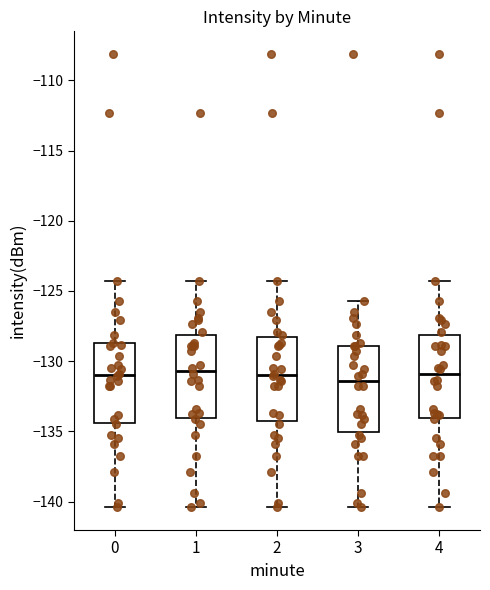

Reading left to right, transcribe this box plot: for each box, give where its median line is, the range the box spans, and where its two whiskers end, as read against the y-axis. The values are not printed on the chart, so give them approximately, as read against the axis.

0: median -131.0, box -134.5 to -128.5, whiskers -140.5 to -124.5
1: median -130.5, box -134.0 to -128.0, whiskers -140.5 to -124.5
2: median -131.0, box -134.5 to -128.5, whiskers -140.5 to -124.5
3: median -131.5, box -135.0 to -129.0, whiskers -140.5 to -125.5
4: median -131.0, box -134.0 to -128.0, whiskers -140.5 to -124.5